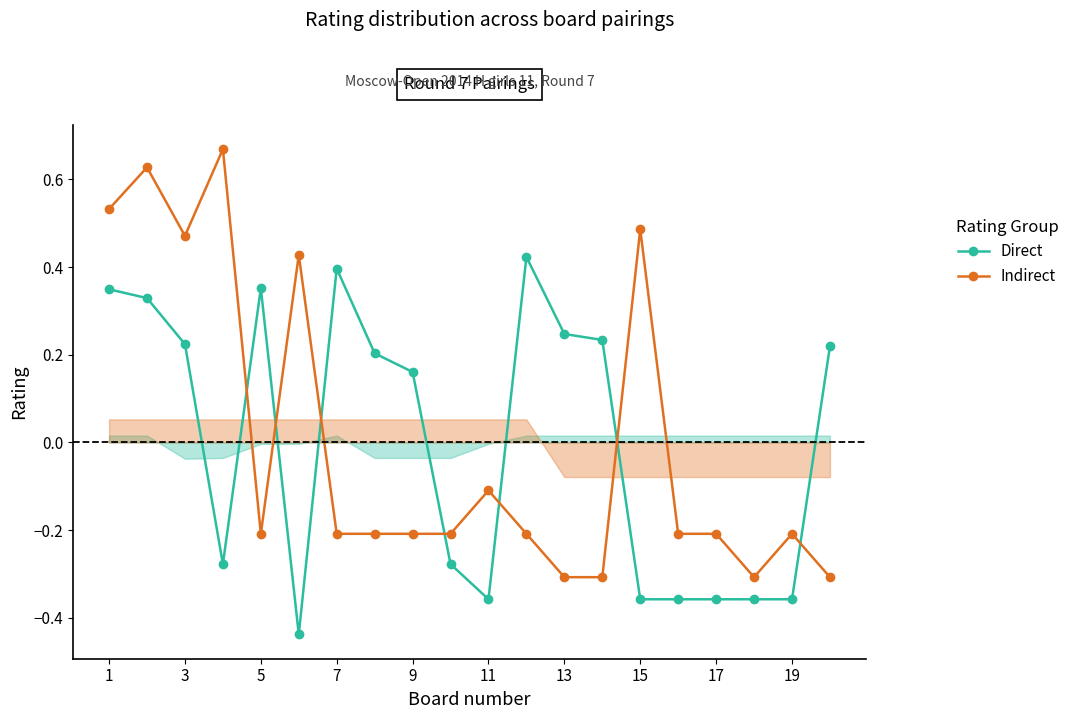

What is the minimum value shown in the chart?

-0.4